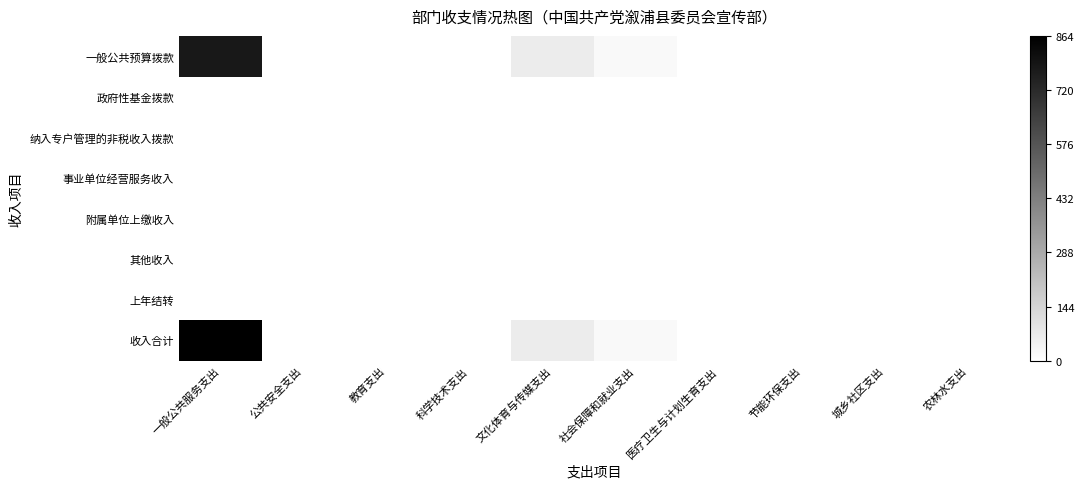

What is the maximum value shown in the chart?

863.5